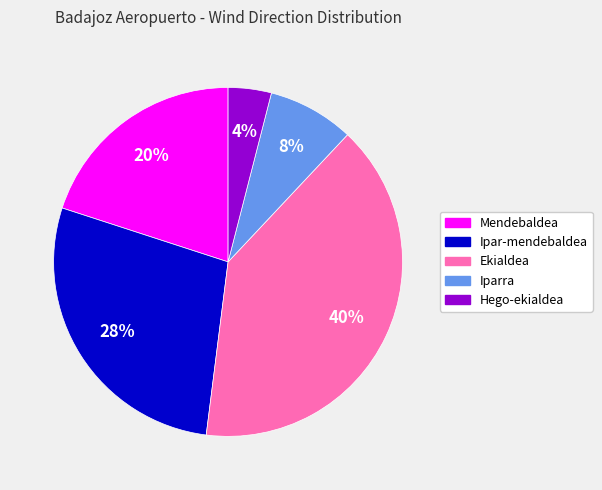

The Ekialdea slice represents 40% of the pie. True or false?

True